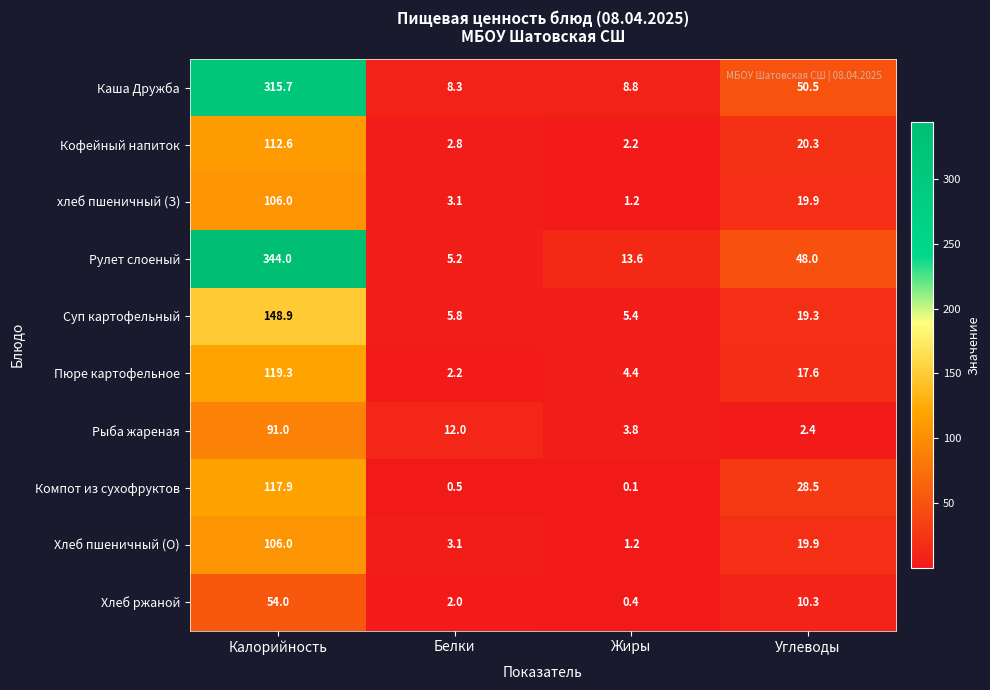

At how many categories does at least one series exceed 113?

1